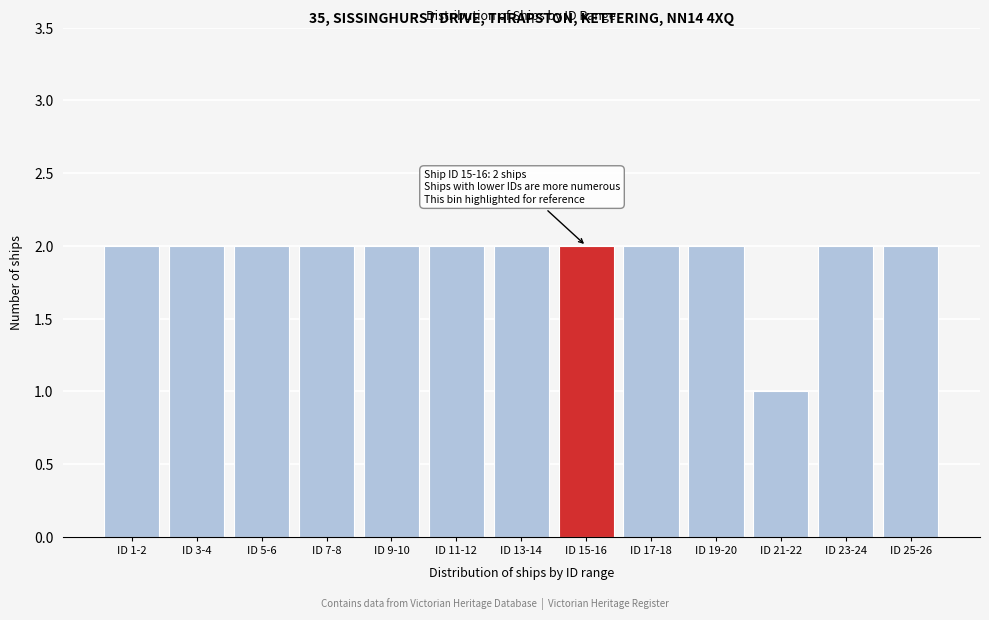

Reading left to right, list all the values displayed in this chart.

ID 1-2=2	ID 3-4=2	ID 5-6=2	ID 7-8=2	ID 9-10=2	ID 11-12=2	ID 13-14=2	ID 15-16=2	ID 17-18=2	ID 19-20=2	ID 21-22=1	ID 23-24=2	ID 25-26=2